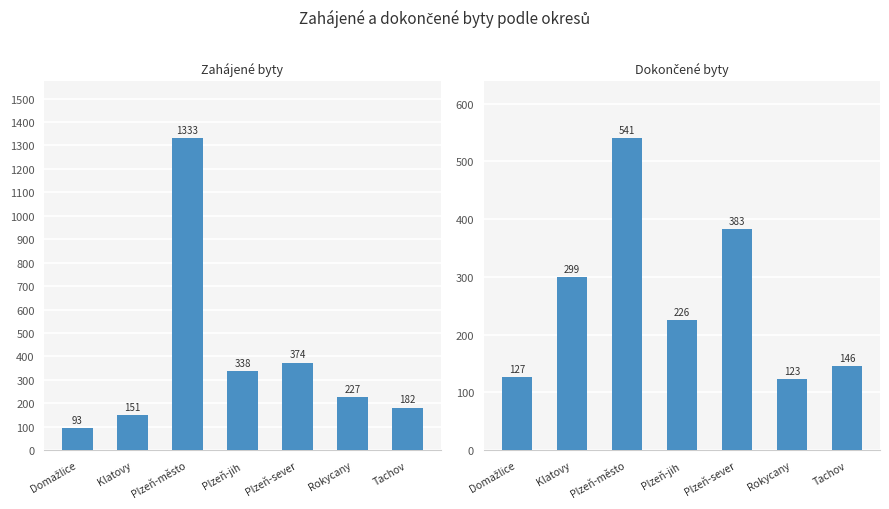

What is the difference between the Zahájené byty values at Domažlice and Plzeň-jih?

245